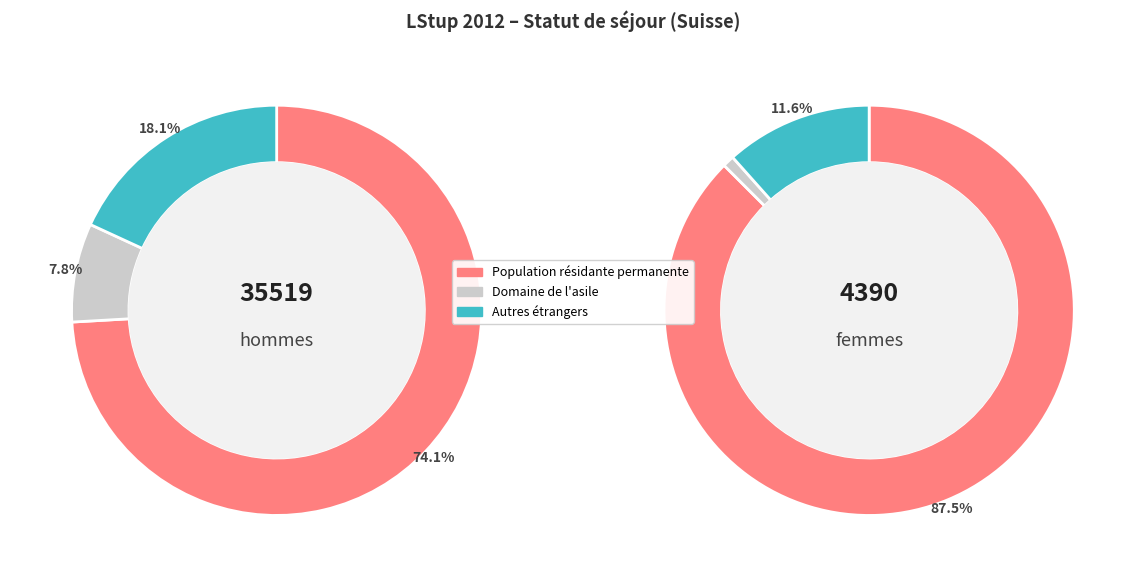

True or false: Domaine de l'asile accounts for 7% of the total.

True